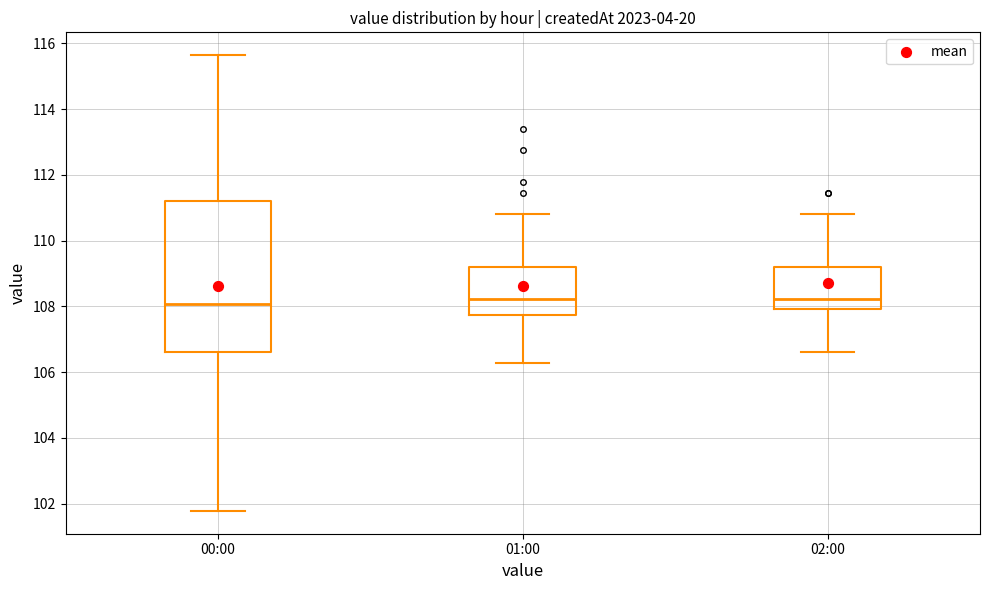

Reading left to right, transcribe this box plot: for each box, give where its median line is, the range the box spans, and where its two whiskers end, as read against the y-axis. The values are not printed on the chart, so give them approximately, as read against the axis.

00:00: median 108.0, box 106.6 to 111.2, whiskers 101.8 to 115.6
01:00: median 108.2, box 107.8 to 109.2, whiskers 106.2 to 110.8
02:00: median 108.2, box 108.0 to 109.2, whiskers 106.6 to 110.8